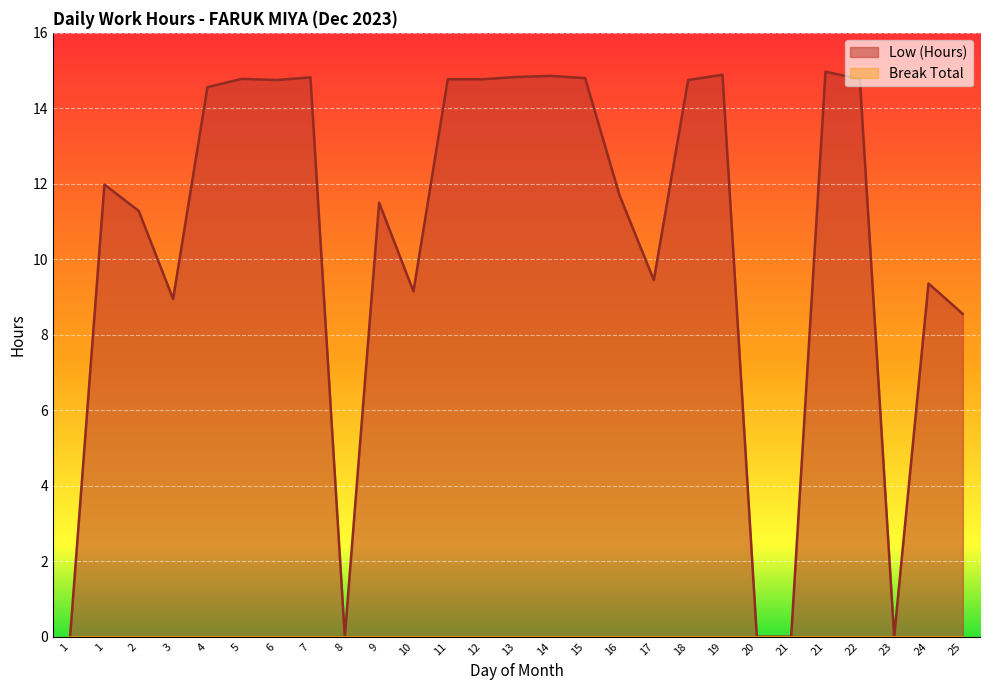

Rank the categories by value from highest to lowest.

21, 19, 14, 13, 7, 15, 5, 22, 11, 12, 6, 18, 4, 1, 16, 9, 2, 17, 24, 10, 3, 25, 1, 8, 20, 21, 23